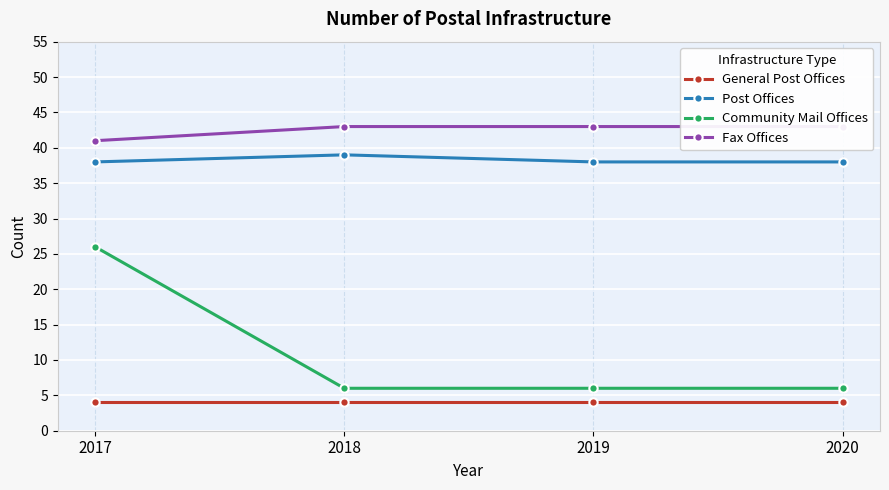

What is the sum of the General Post Offices values at 2019 and 2017?

8